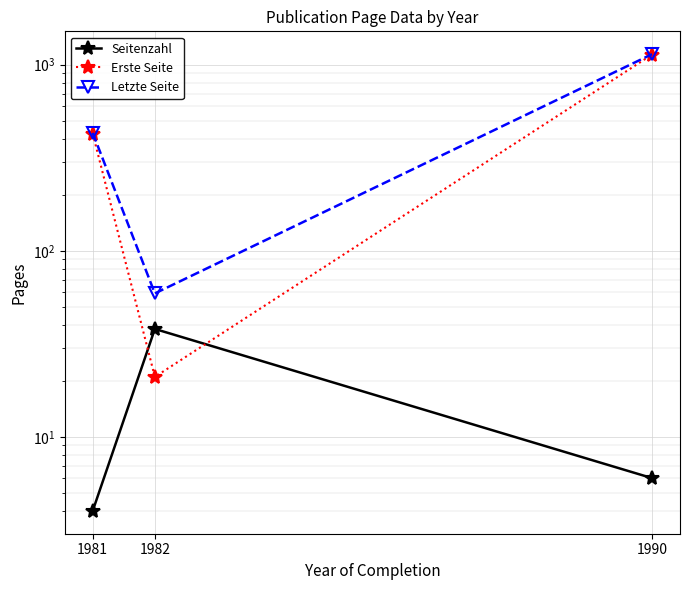

What is the value of the Seitenzahl point at the 2nd from the left?

38